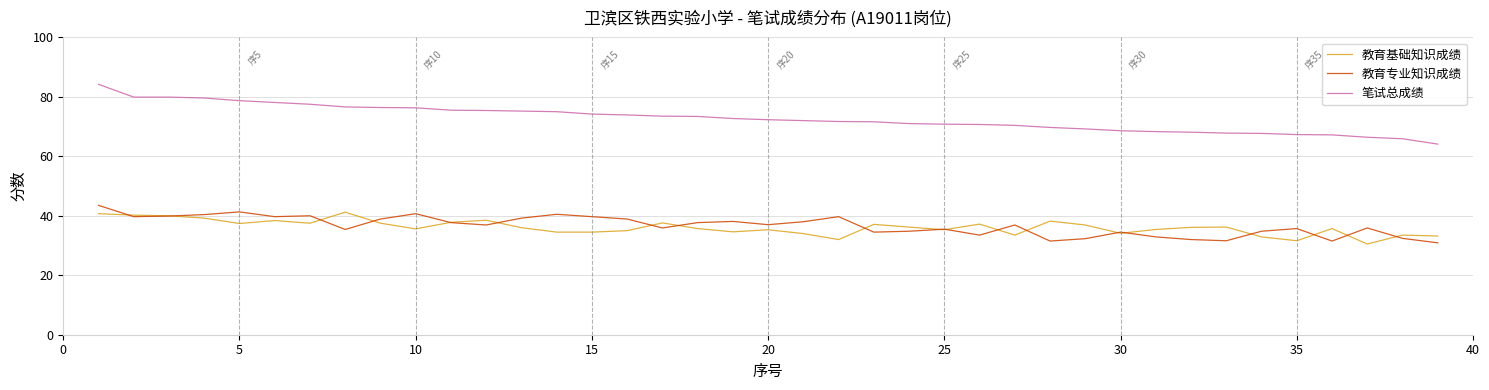

What is the smallest value displayed?

30.5